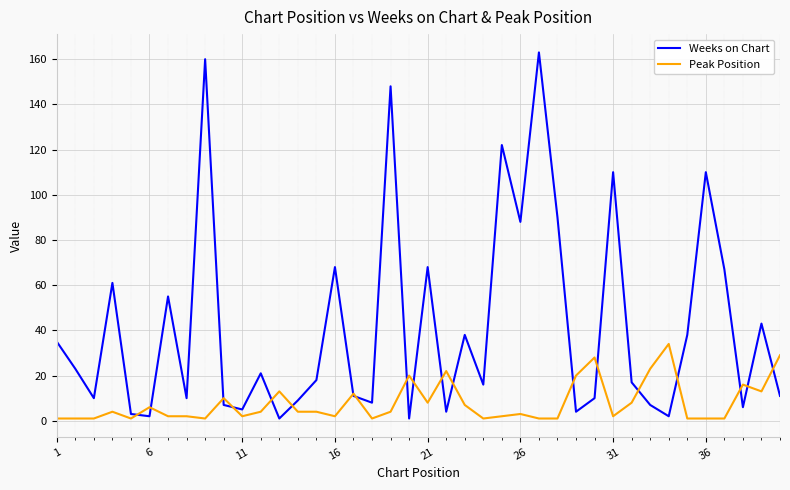

Which series has the largest range (max minus min)?

Weeks on Chart